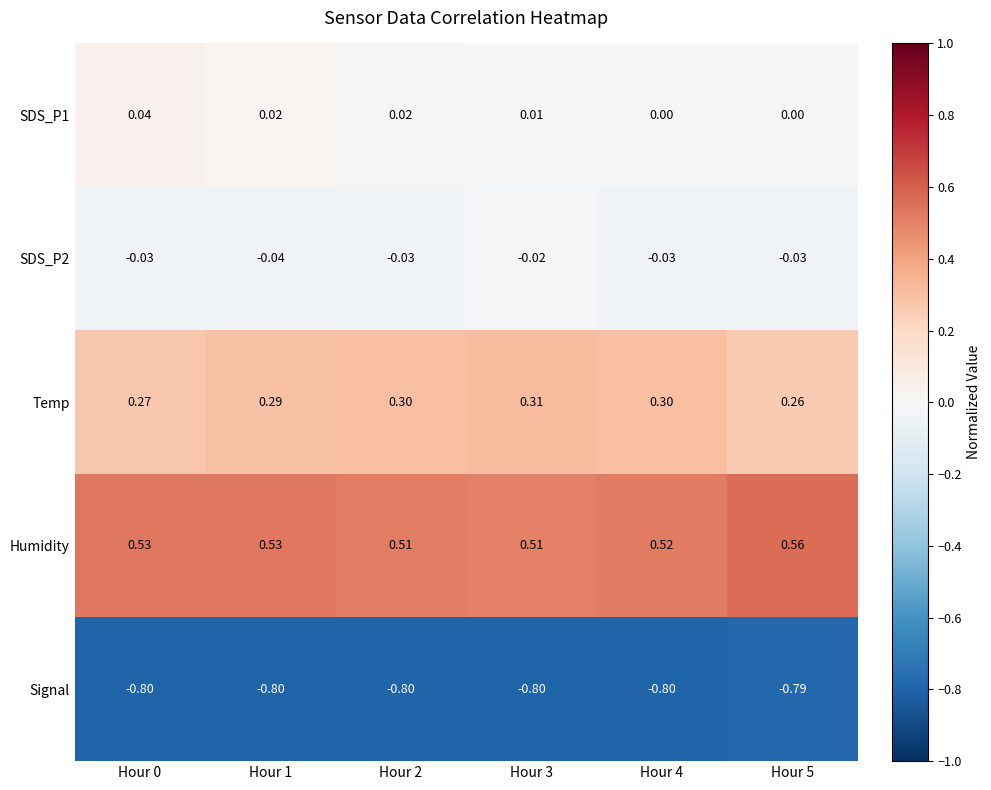

Which series has the largest total across all categories?

Humidity